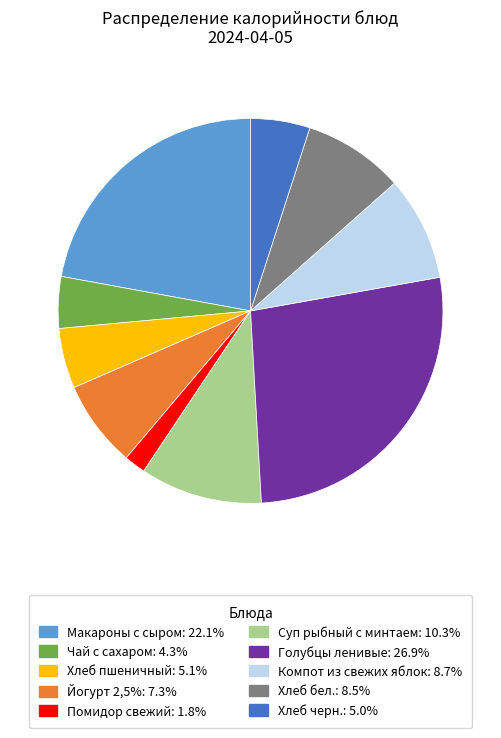

Approximately how many times larger is the value at Макароны с сыром compared to Суп рыбный с минтаем?

2.2